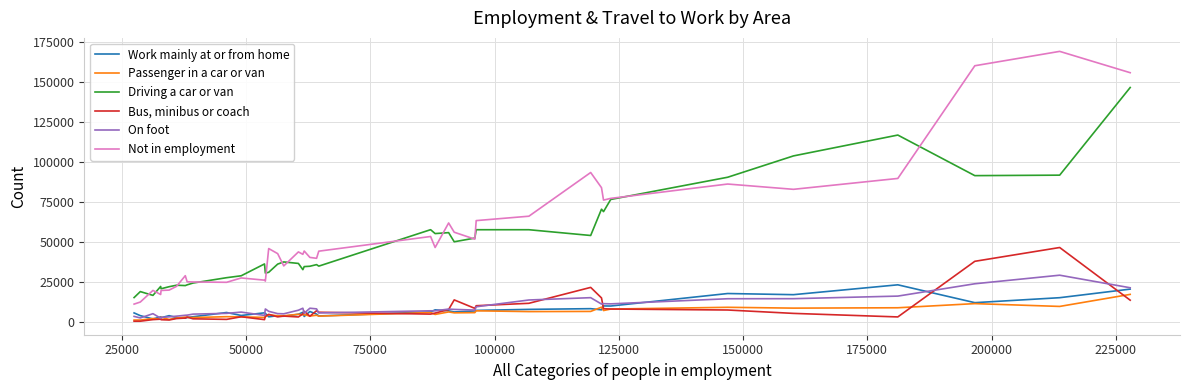

In Driving a car or van, how many points are higher than both neighbors (excluding endpoints)?

11